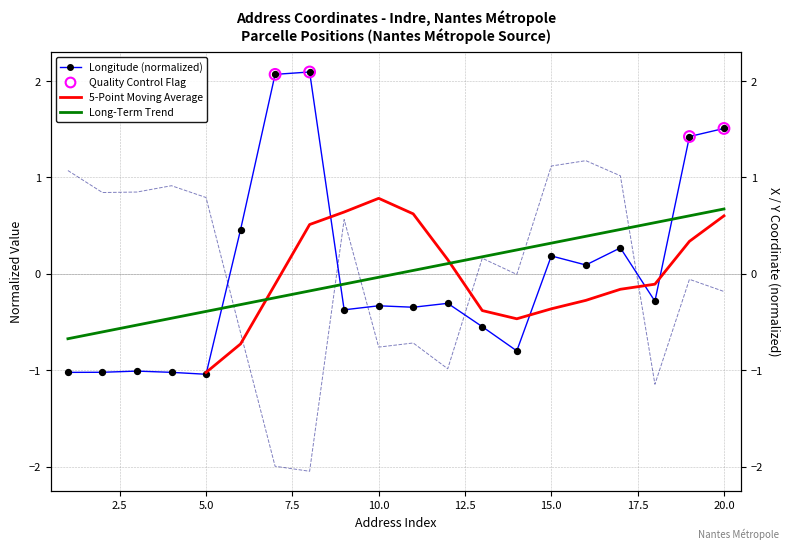

At which category is the sum across all series the highest?

20